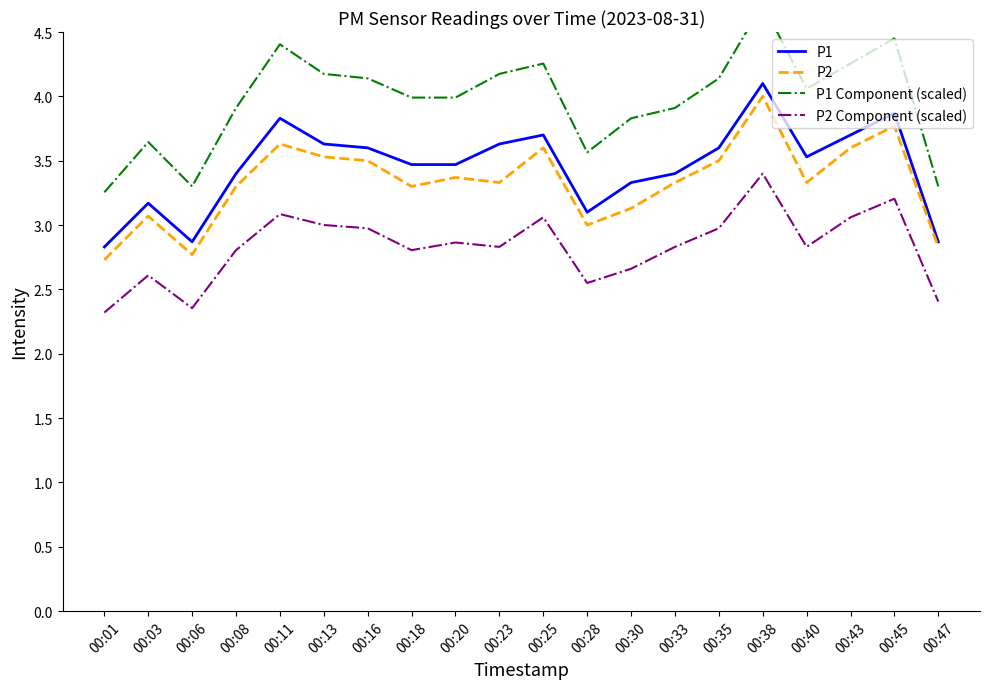

What is the value of the P1 Component (scaled) point at the 13th from the left?

3.8